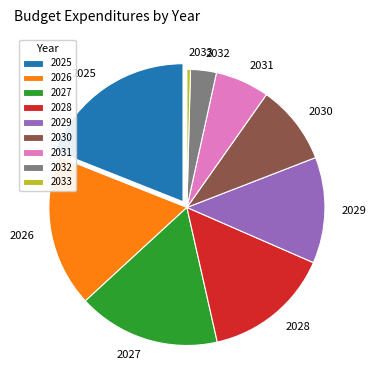

True or false: 2029 accounts for 12% of the total.

True